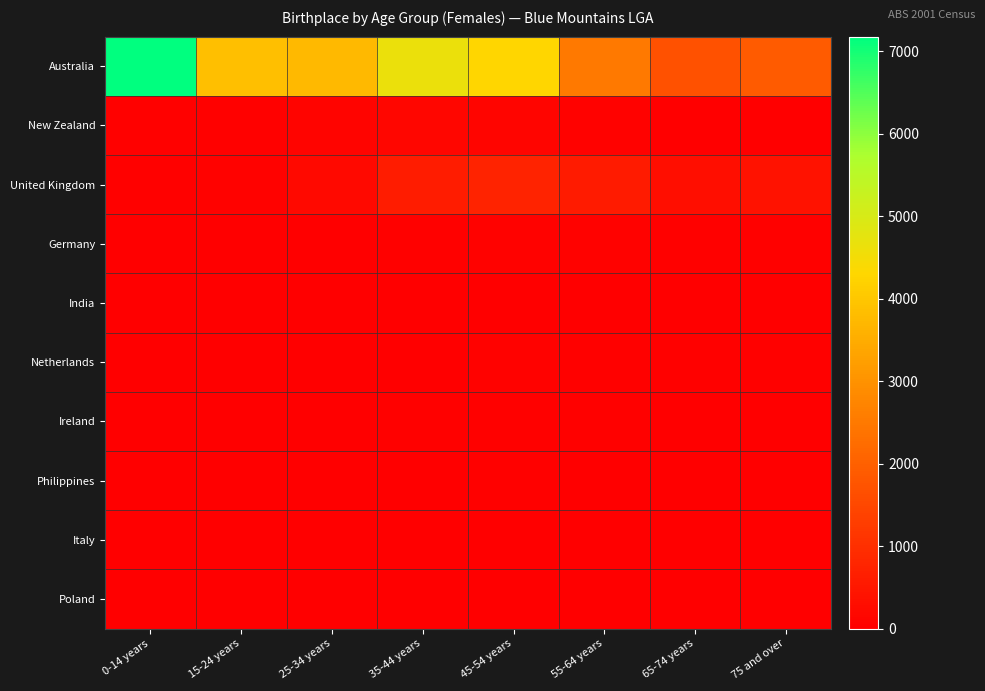

At which category does the chart reach its peak across all series?

0-14 years